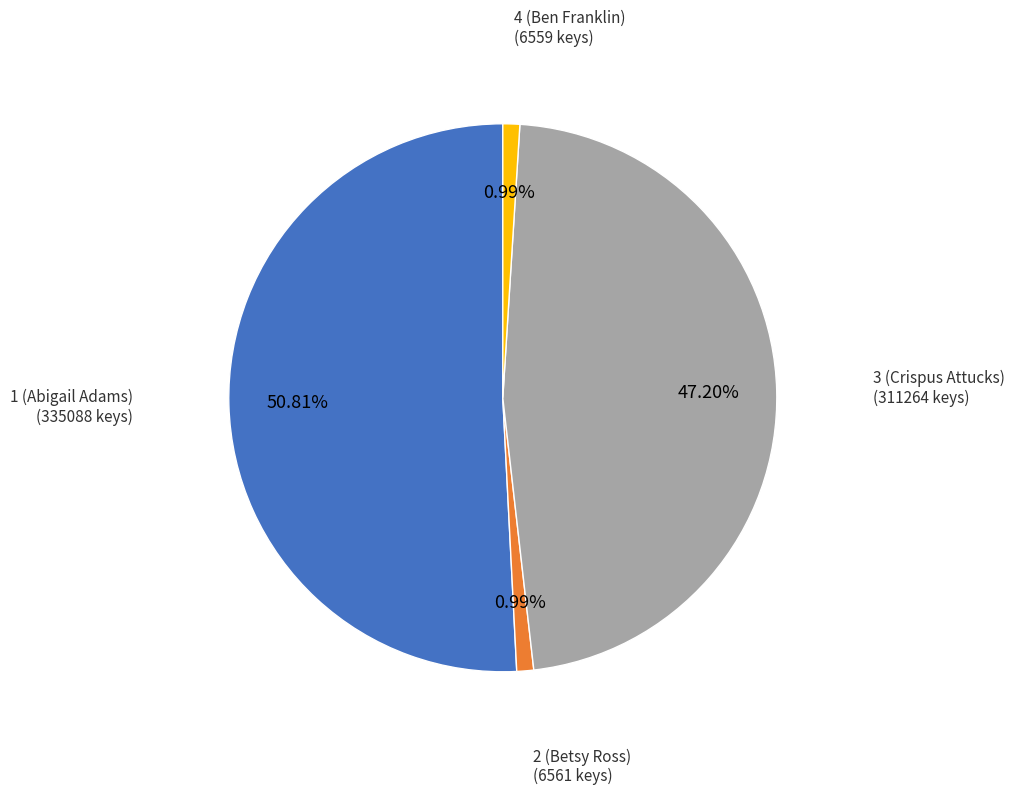

Does any single category account for the majority?

Yes